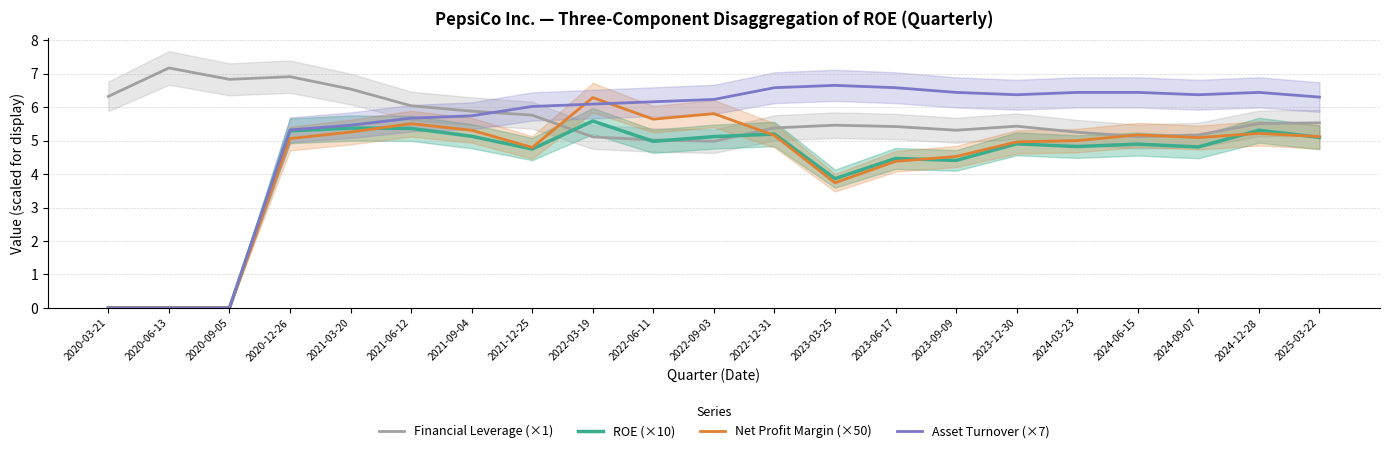

At which category is the sum across all series the highest?

2022-03-19